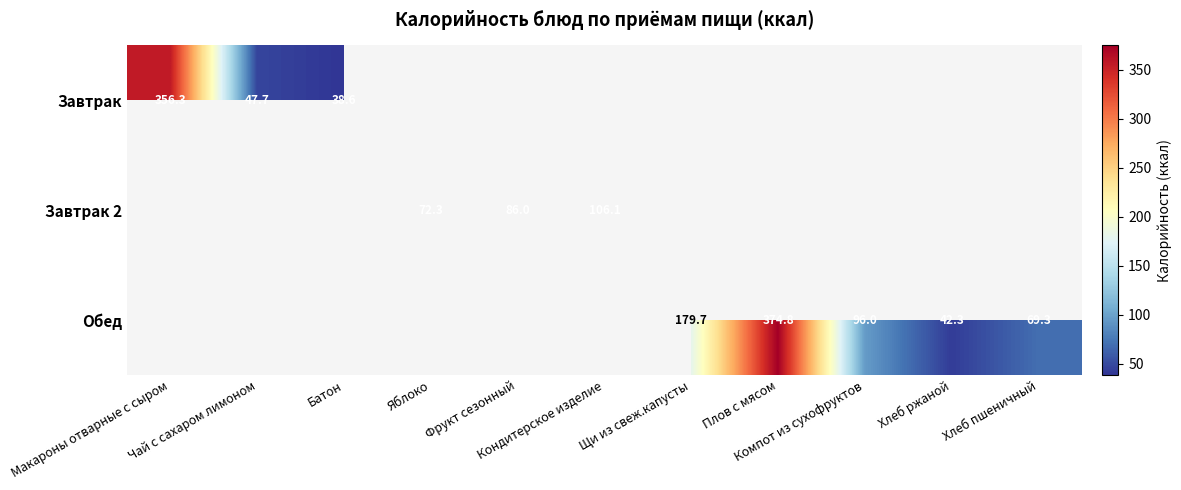

The value of Завтрак 2 at Яблоко is 17.7. True or false?

False